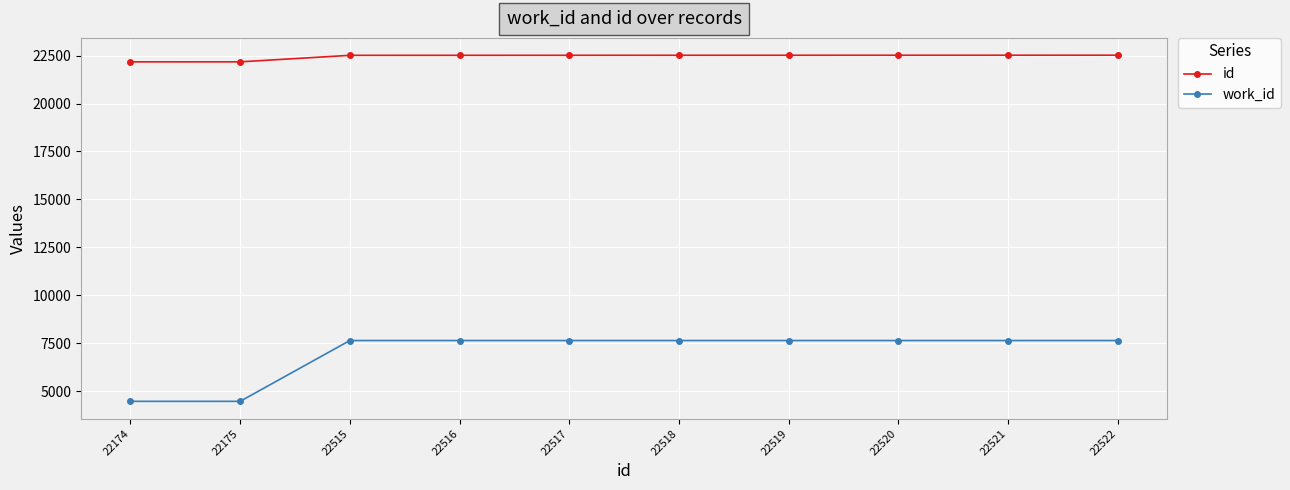

Is the value of id at 22174 greater than the value of work_id at 22518?

Yes